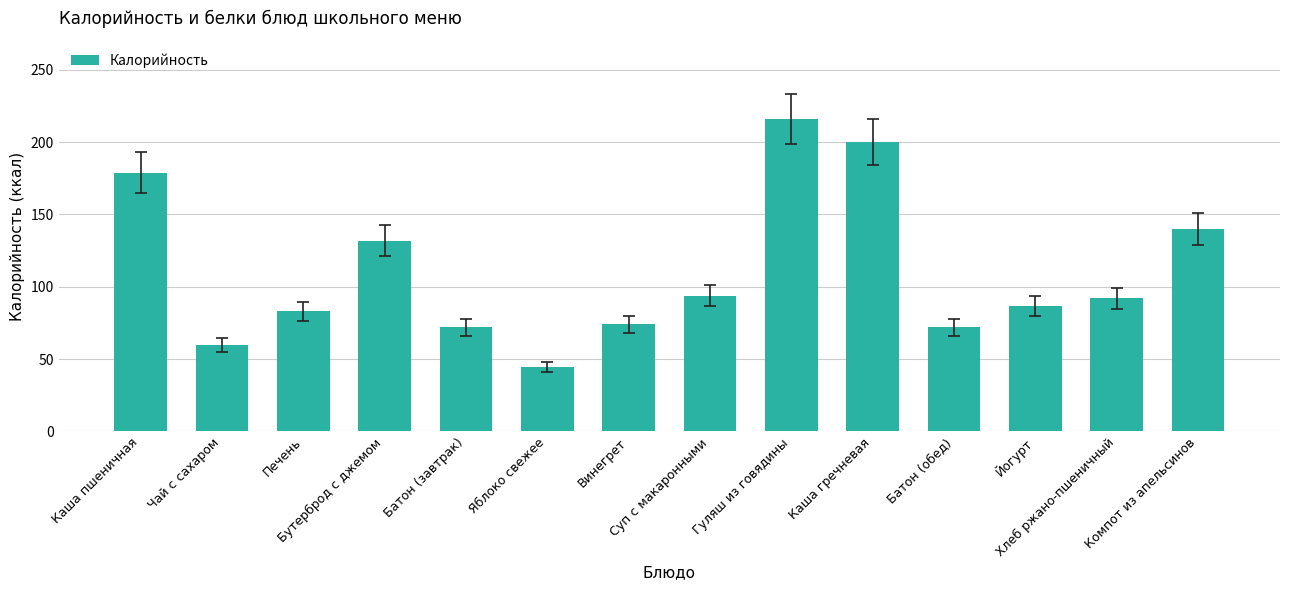

What value does the data have at Яблоко свежее?

44.4